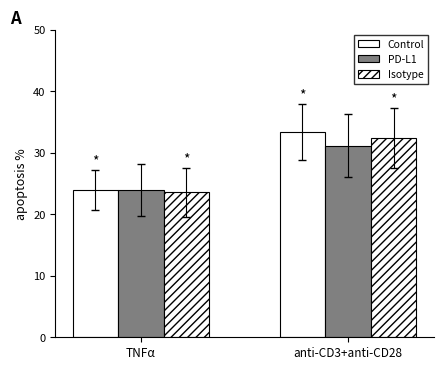

How many data points in Isotype are above 32?

1